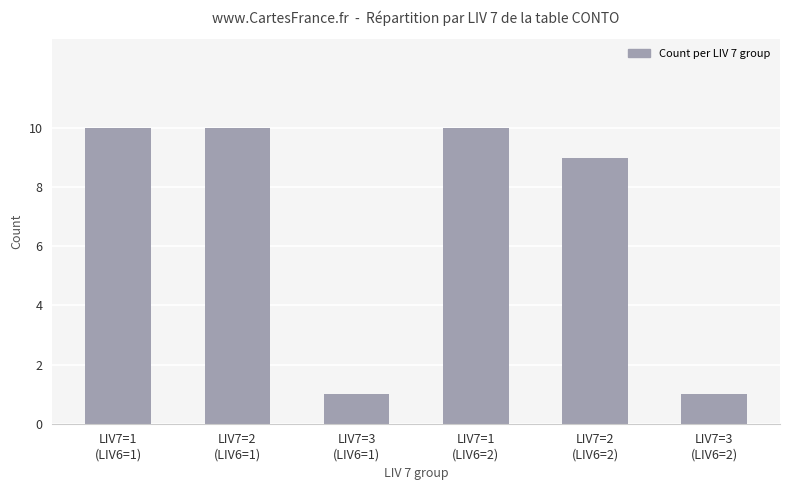

What is the sum of the values at LIV7=3
(LIV6=1) and LIV7=1
(LIV6=2)?

11